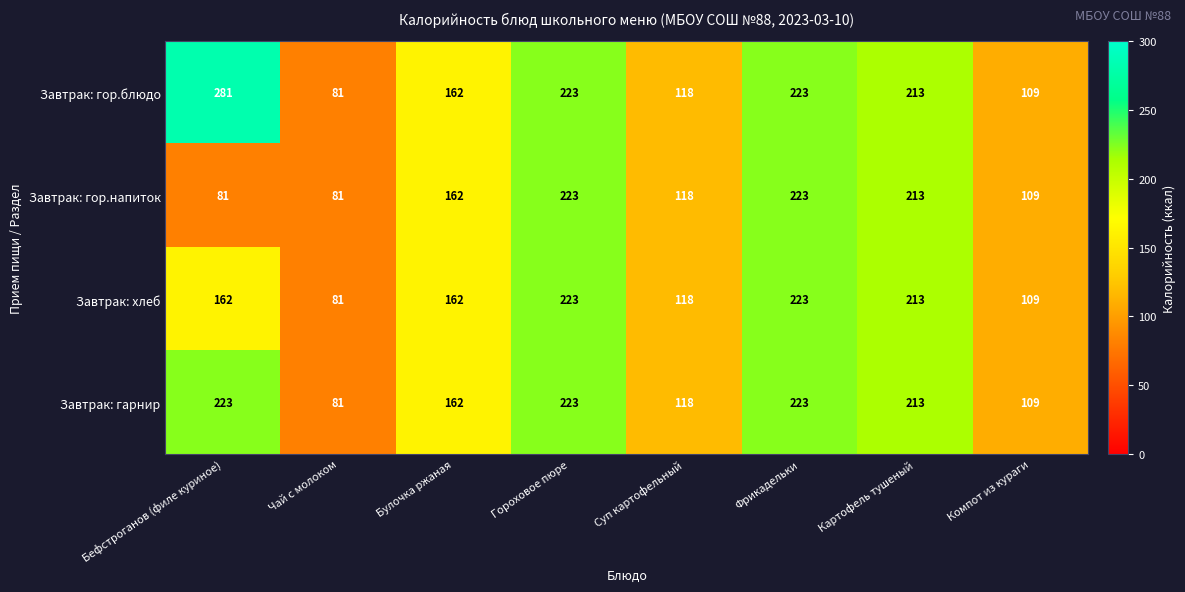

What is the total value across all series at Бефстроганов (филе куриное)?

747